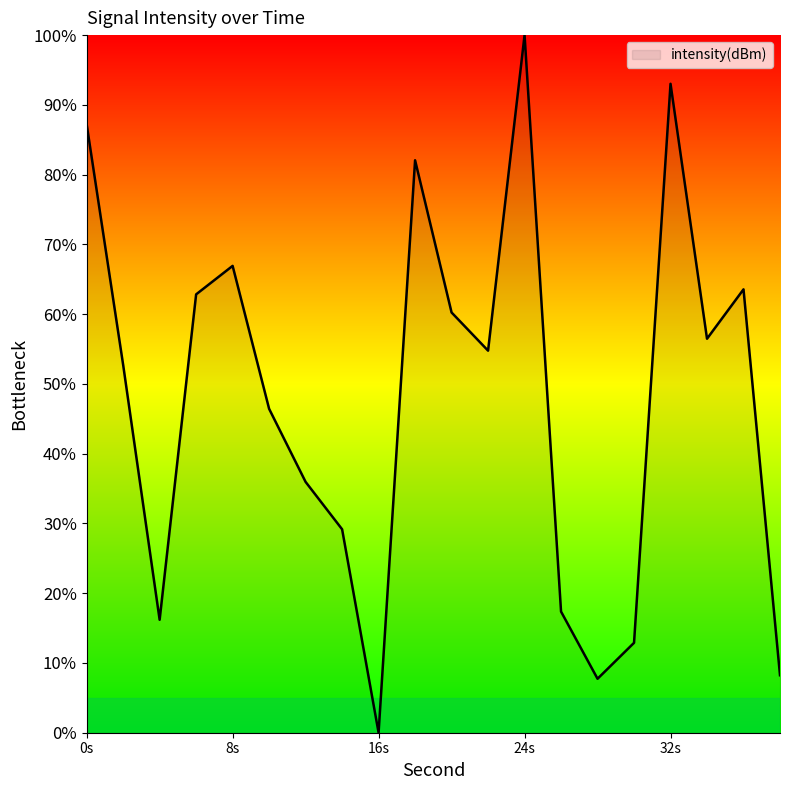

True or false: there are more than 2 points higher than both neighbors.

True